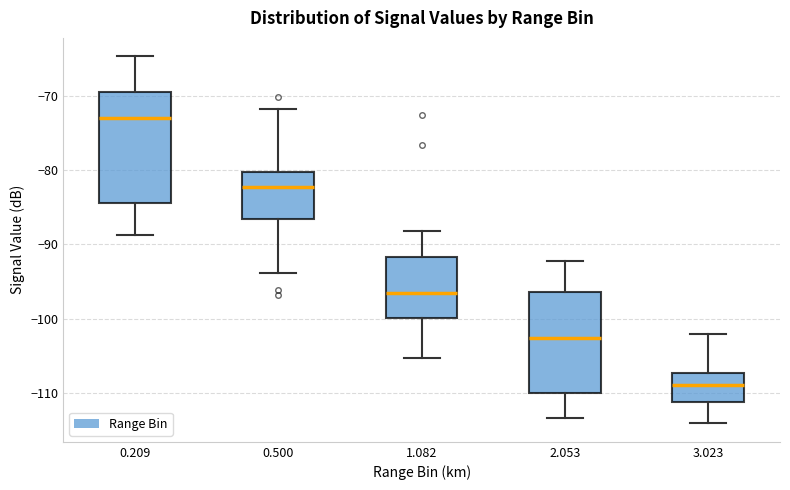

Which box has the highest median line?

0.209